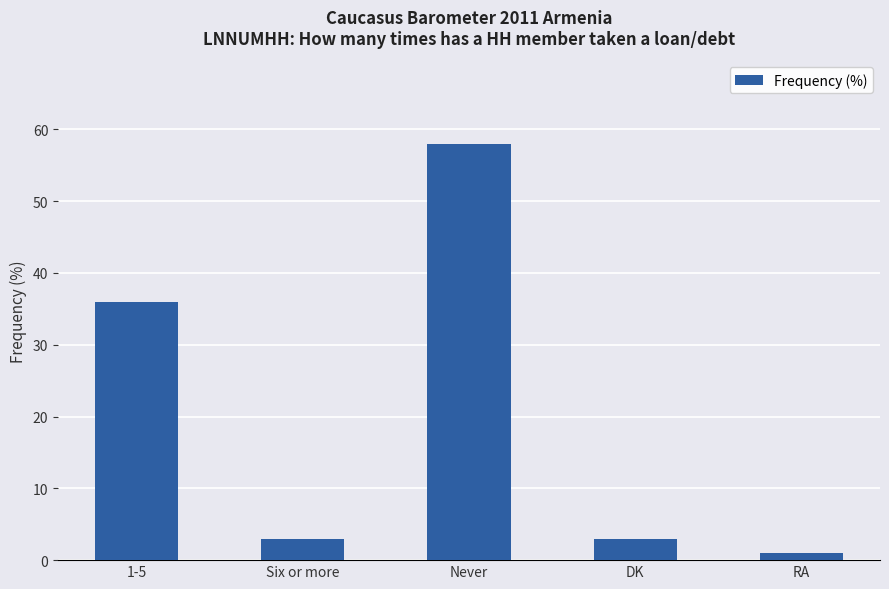

Reading left to right, list all the values displayed in this chart.

36	3	58	3	1